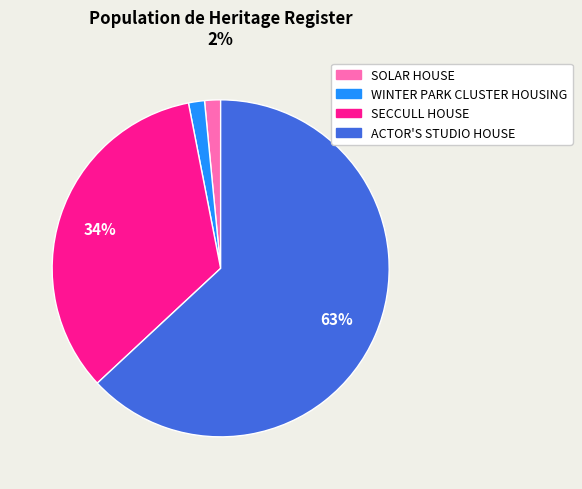

Count the number of slices in the pie.

4